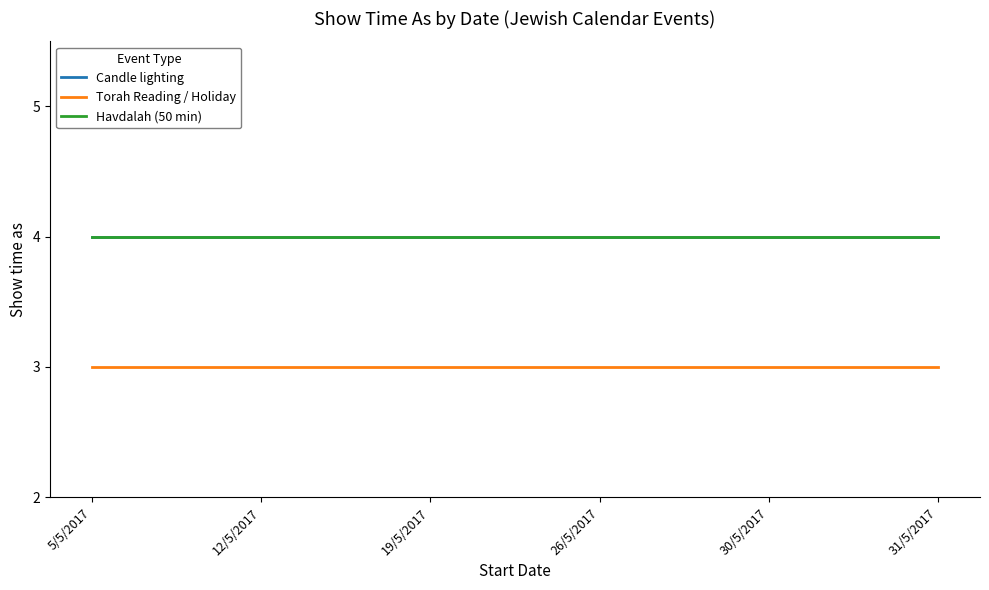

How many lines are shown in the chart?

3